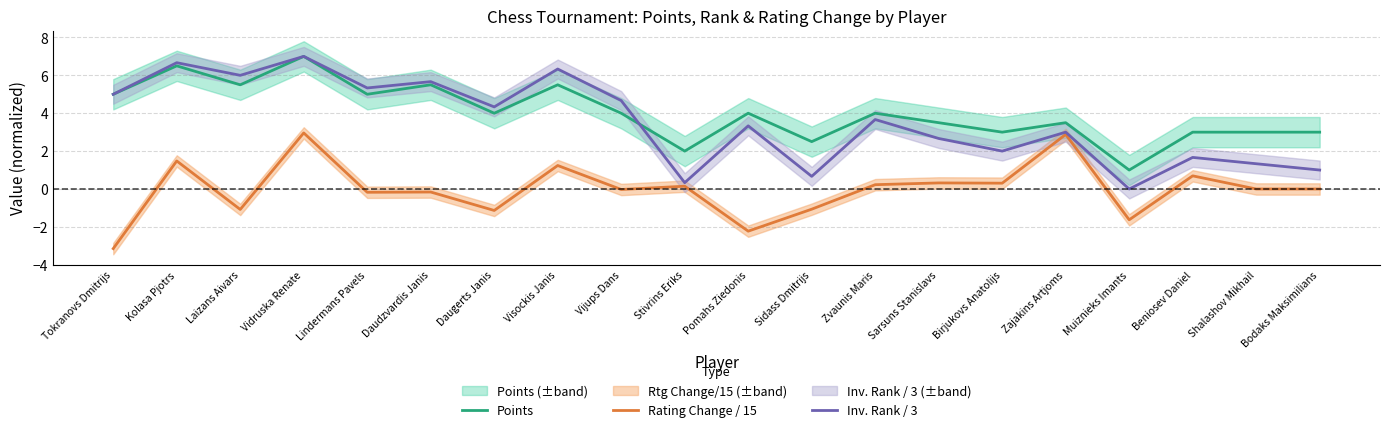

Reading right to left, list all the values displayed in this chart.

Points: Bodaks Maksimilians=3.0	Shalashov Mikhail=3.0	Beniosev Daniel=3.0	Muiznieks Imants=1.0	Zajakins Artjoms=3.5	Birjukovs Anatolijs=3.0	Sarsuns Stanislavs=3.5	Zvaunis Maris=4.0	Sidass Dmitrijs=2.5	Pomahs Ziedonis=4.0	Stivrins Eriks=2.0	Vijups Dans=4.0	Visockis Janis=5.5	Daugerts Janis=4.0	Daudzvardis Janis=5.5	Lindermans Pavels=5.0	Vidruska Renate=7.0	Laizans Aivars=5.5	Kolasa Pjotrs=6.5	Tokranovs Dmitrijs=5.0
Rating Change / 15: Bodaks Maksimilians=0.0	Shalashov Mikhail=0.0	Beniosev Daniel=0.7	Muiznieks Imants=-1.6	Zajakins Artjoms=2.9	Birjukovs Anatolijs=0.3	Sarsuns Stanislavs=0.3	Zvaunis Maris=0.2	Sidass Dmitrijs=-1.1	Pomahs Ziedonis=-2.2	Stivrins Eriks=0.1	Vijups Dans=-0.0	Visockis Janis=1.2	Daugerts Janis=-1.1	Daudzvardis Janis=-0.2	Lindermans Pavels=-0.2	Vidruska Renate=3.0	Laizans Aivars=-1.1	Kolasa Pjotrs=1.5	Tokranovs Dmitrijs=-3.1
Inv. Rank / 3: Bodaks Maksimilians=1.0	Shalashov Mikhail=1.3	Beniosev Daniel=1.7	Muiznieks Imants=0.0	Zajakins Artjoms=3.0	Birjukovs Anatolijs=2.0	Sarsuns Stanislavs=2.7	Zvaunis Maris=3.7	Sidass Dmitrijs=0.7	Pomahs Ziedonis=3.3	Stivrins Eriks=0.3	Vijups Dans=4.7	Visockis Janis=6.3	Daugerts Janis=4.3	Daudzvardis Janis=5.7	Lindermans Pavels=5.3	Vidruska Renate=7.0	Laizans Aivars=6.0	Kolasa Pjotrs=6.7	Tokranovs Dmitrijs=5.0